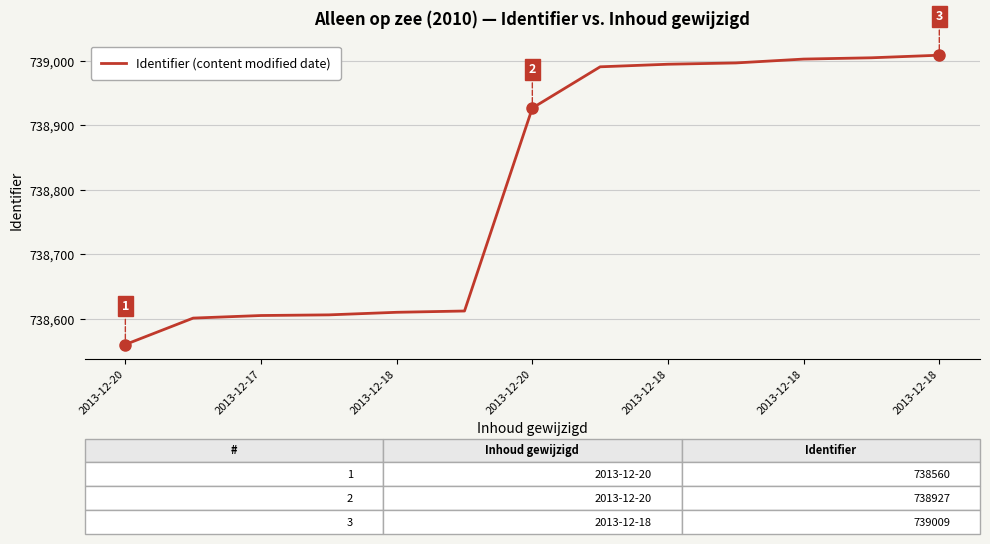

What is the maximum value shown in the chart?

739009